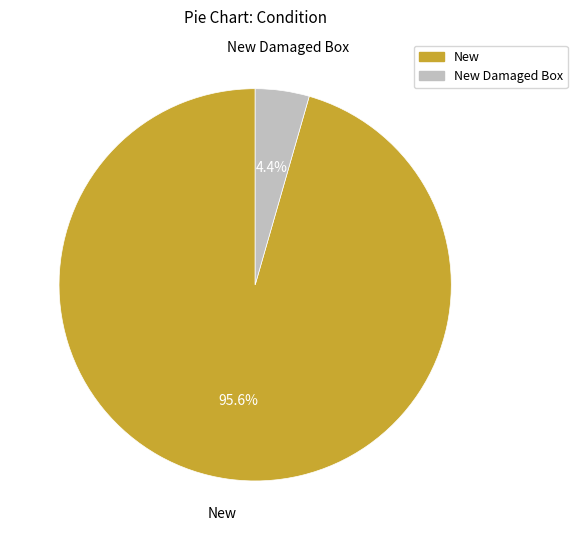

What is the smallest slice in the pie chart?

New Damaged Box